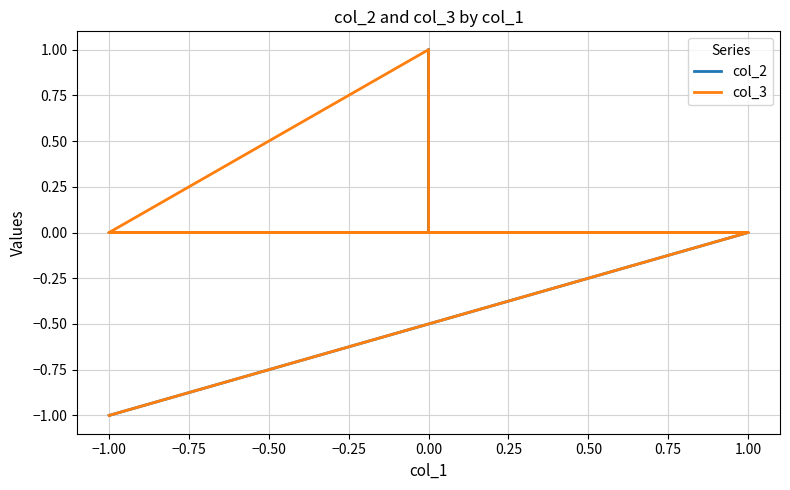

How many series are shown in this chart?

2